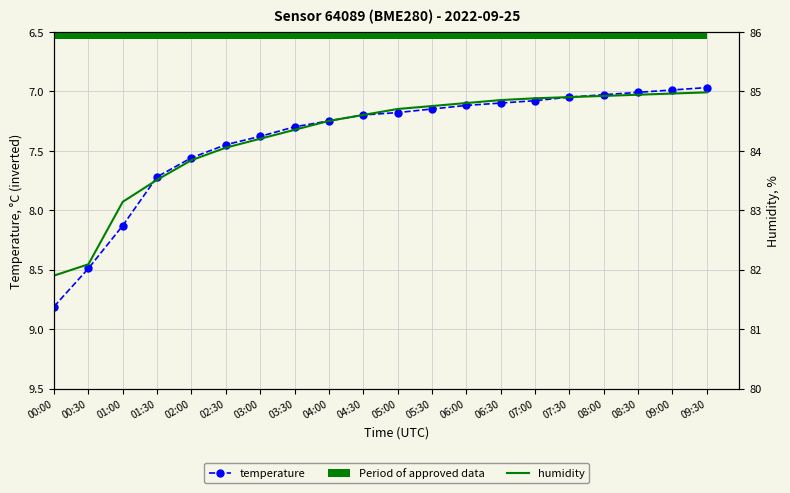

True or false: humidity has a value of 84.9 at 07:00.

True